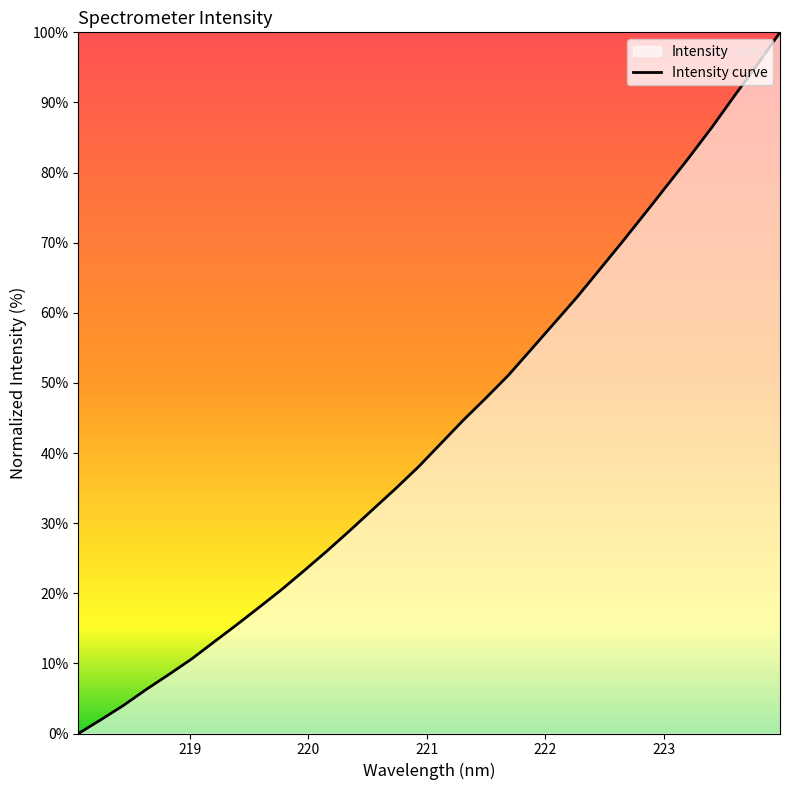

What is the difference between the second highest and minimum values?

95.4